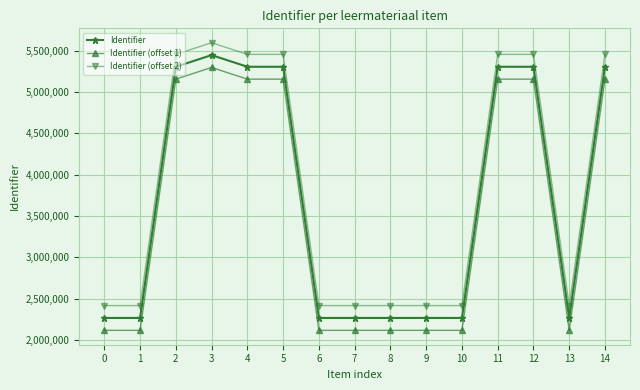

What is the sum of all Identifier (offset 1) values?

53156794